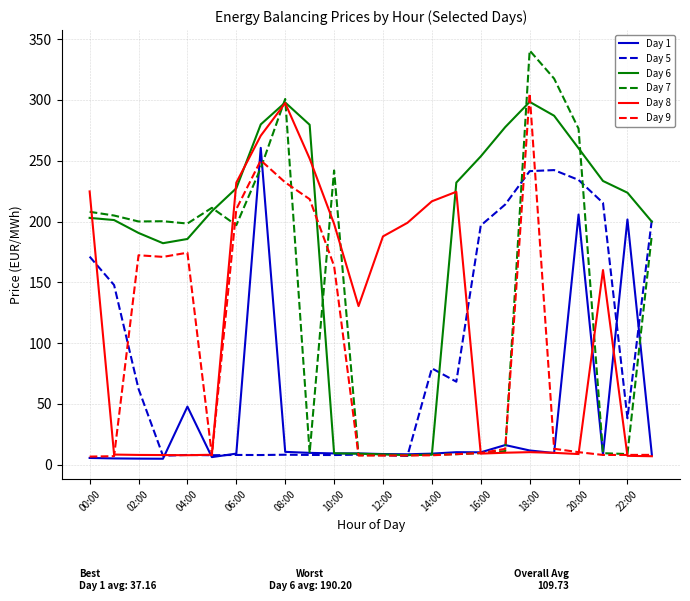

What is the lowest value of the Day 6 series?

7.9